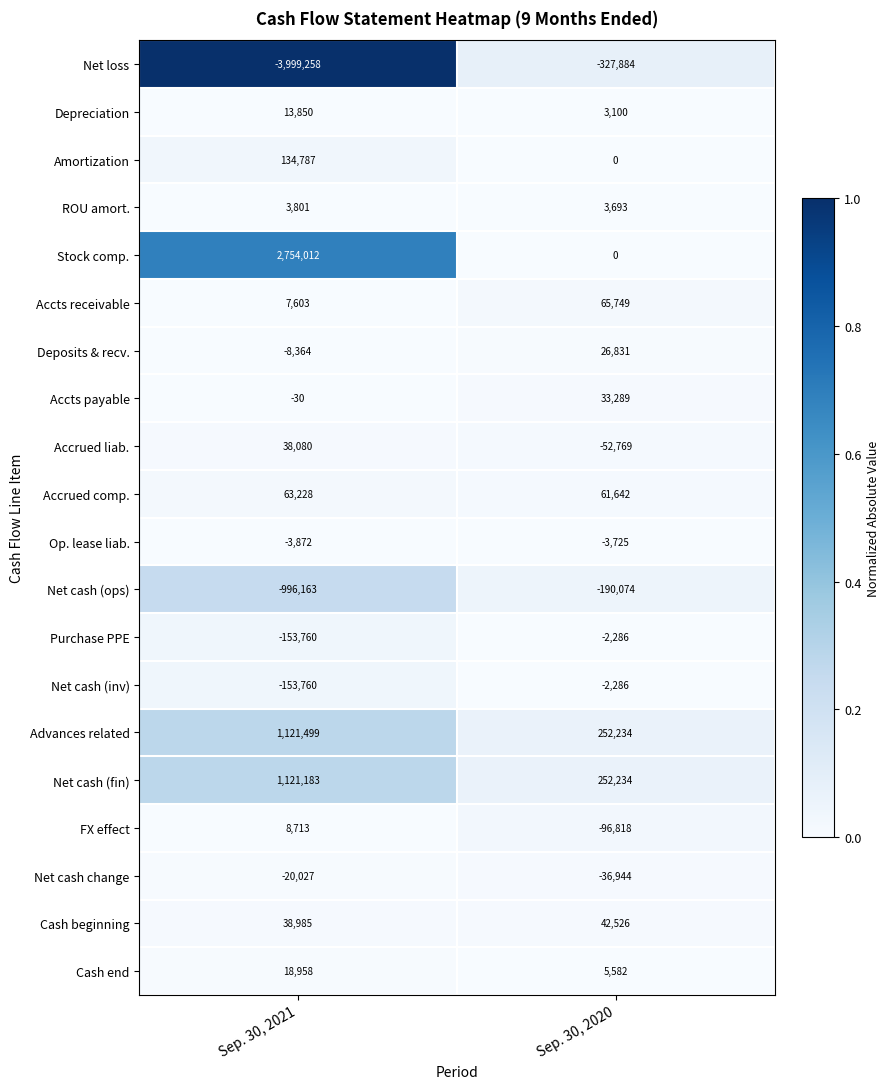

At which label is Cash beginning closest to 40755?

Sep. 30, 2021